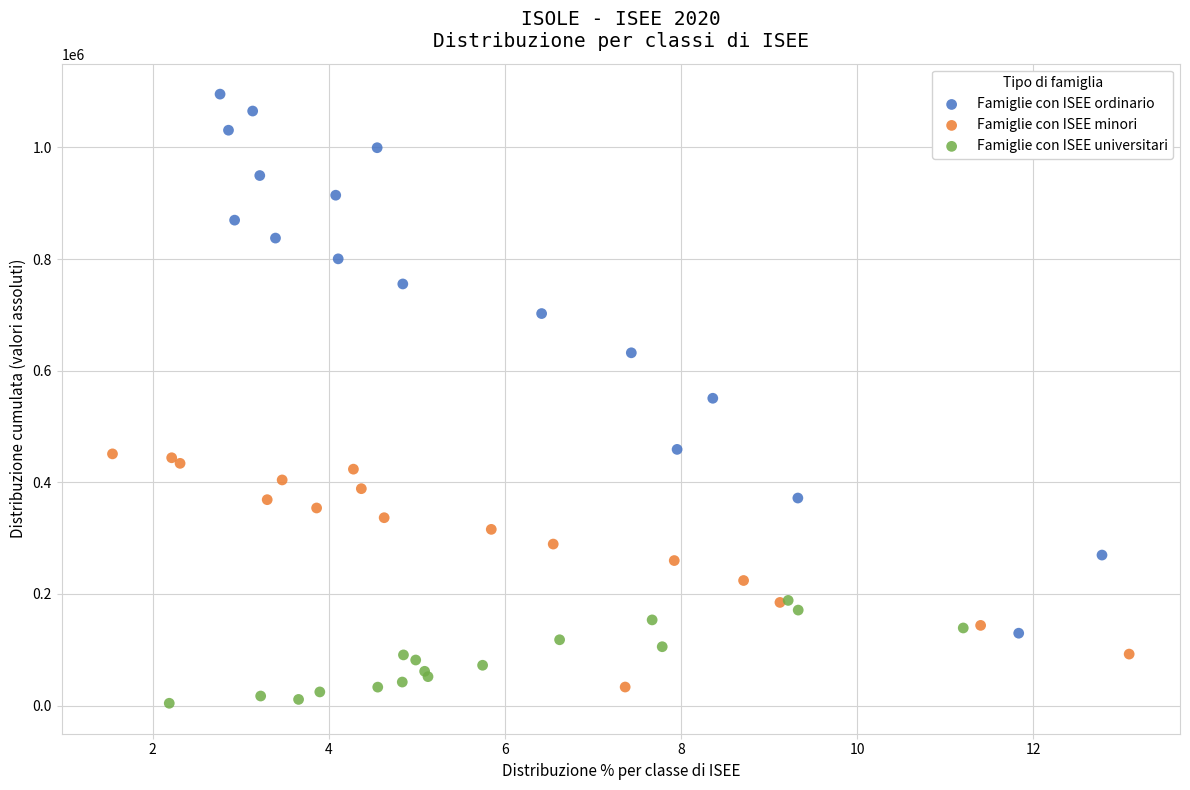

Which series has the largest Y range (max minus min)?

Famiglie con ISEE ordinario